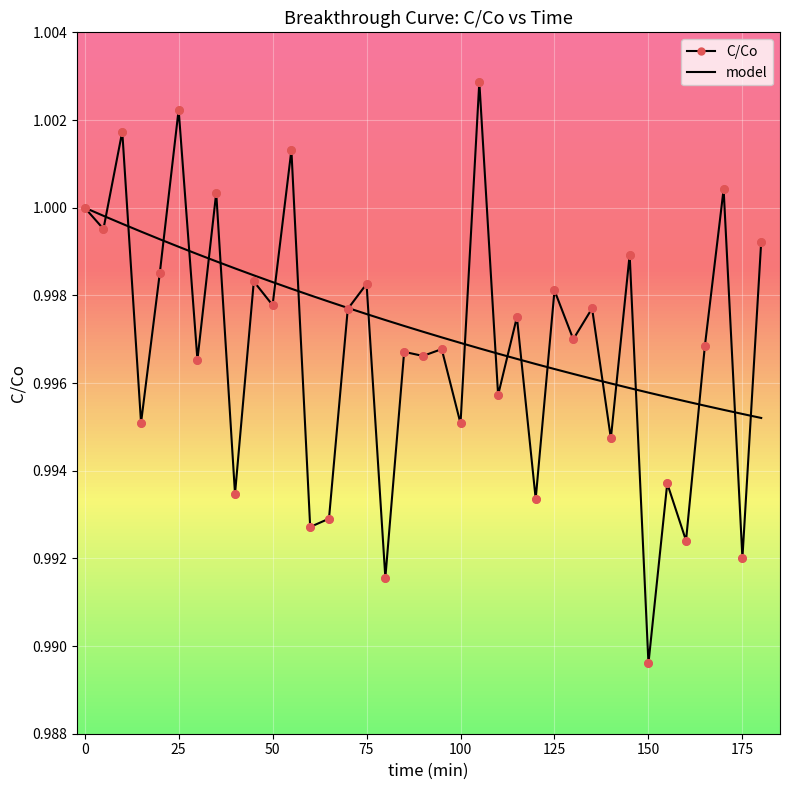

At how many categories does at least one series exceed 0?

37